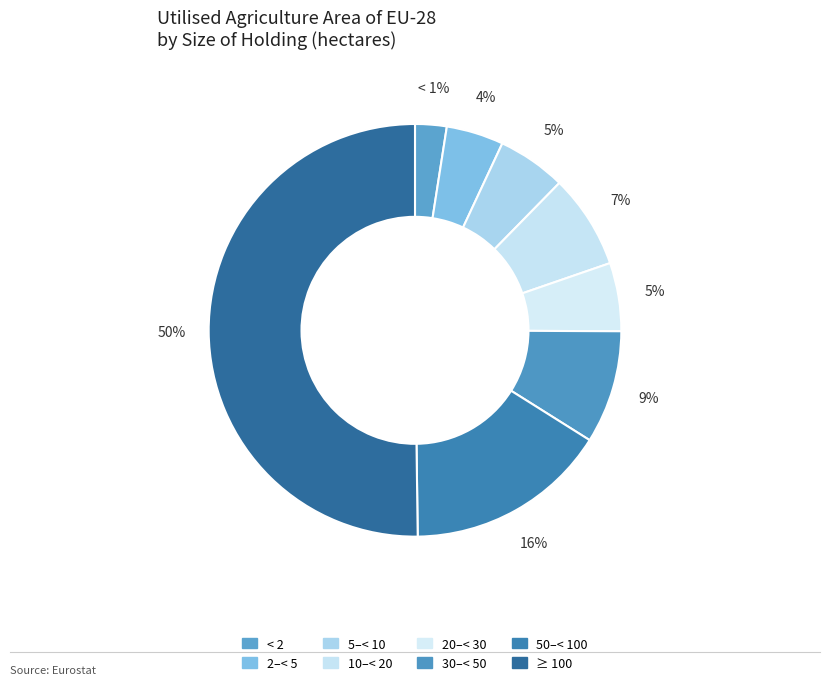

What percentage is the 5–< 10 slice, to the nearest percent?

5%